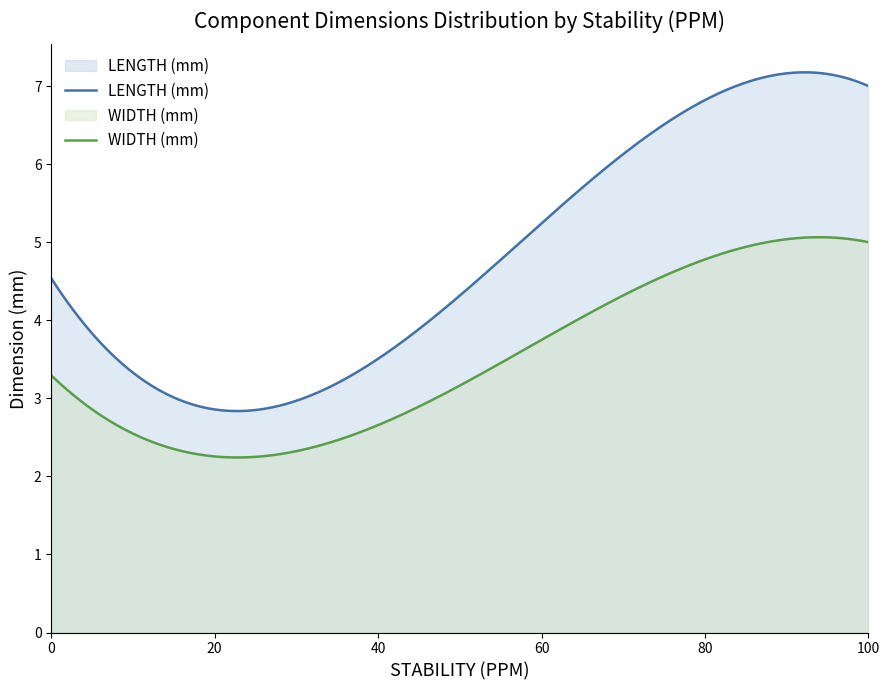

Rank the series by their maximum value, from highest to lowest.

LENGTH (mm), WIDTH (mm)